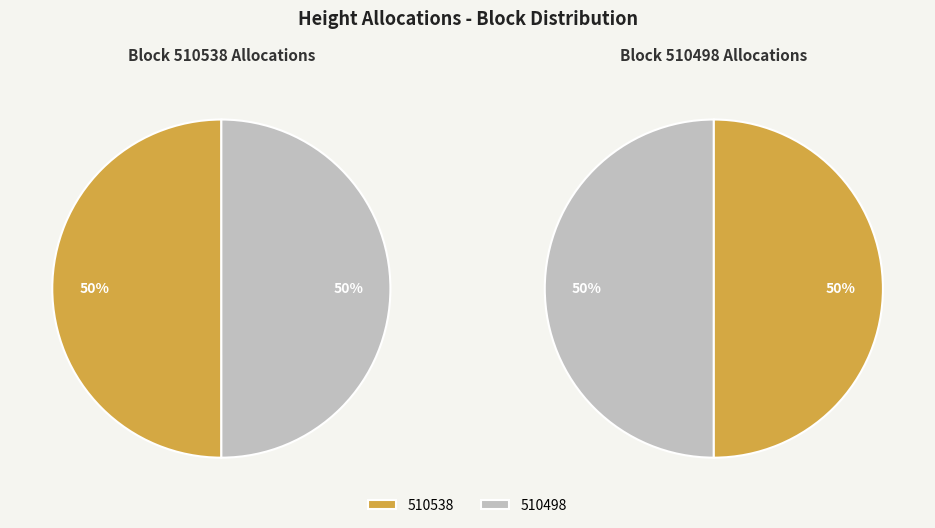

The 510498 slice represents 50% of the pie. True or false?

True